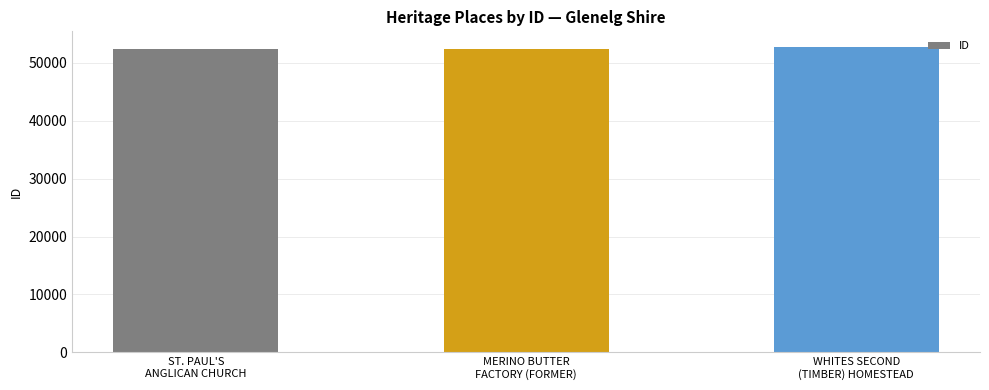

What is the label of the 2nd bar from the left?

MERINO BUTTER
FACTORY (FORMER)